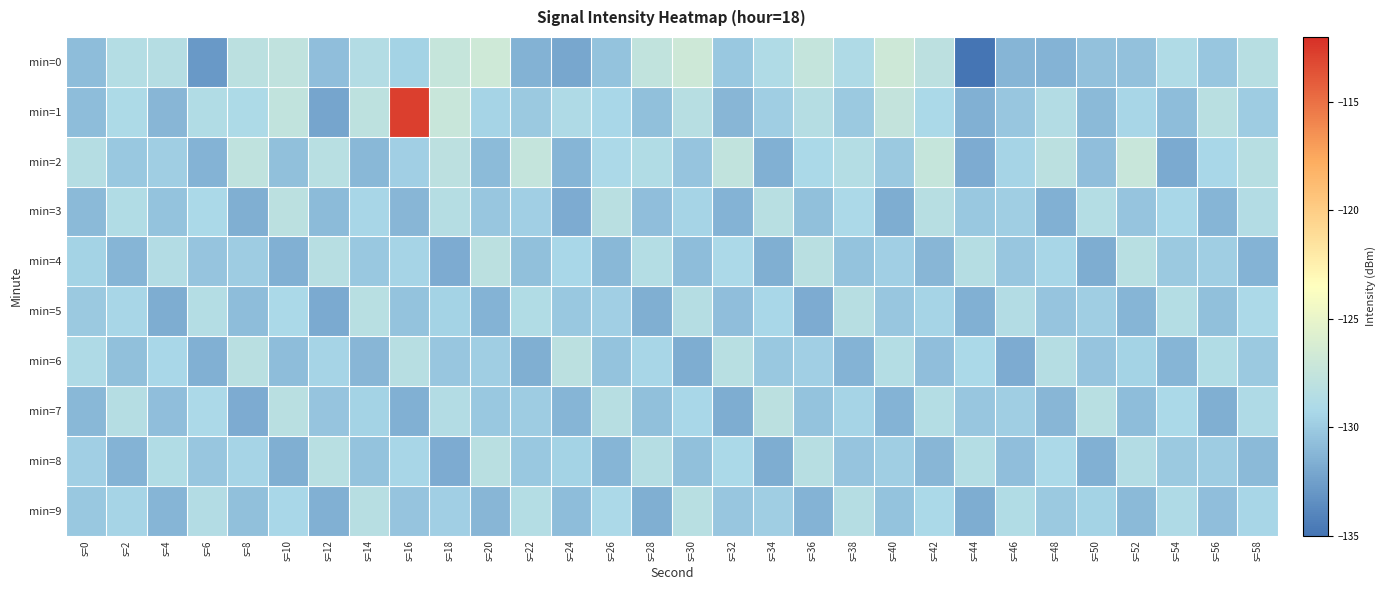

Which series has the largest total across all categories?

min=1